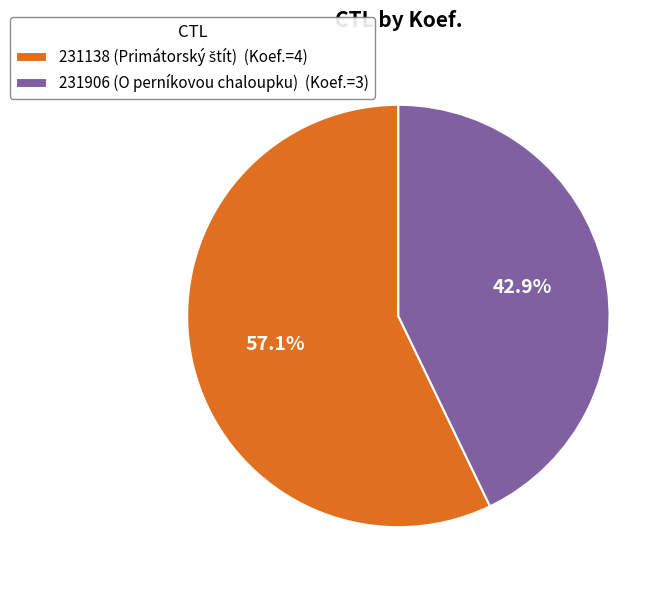

Is there a majority slice in this chart?

Yes